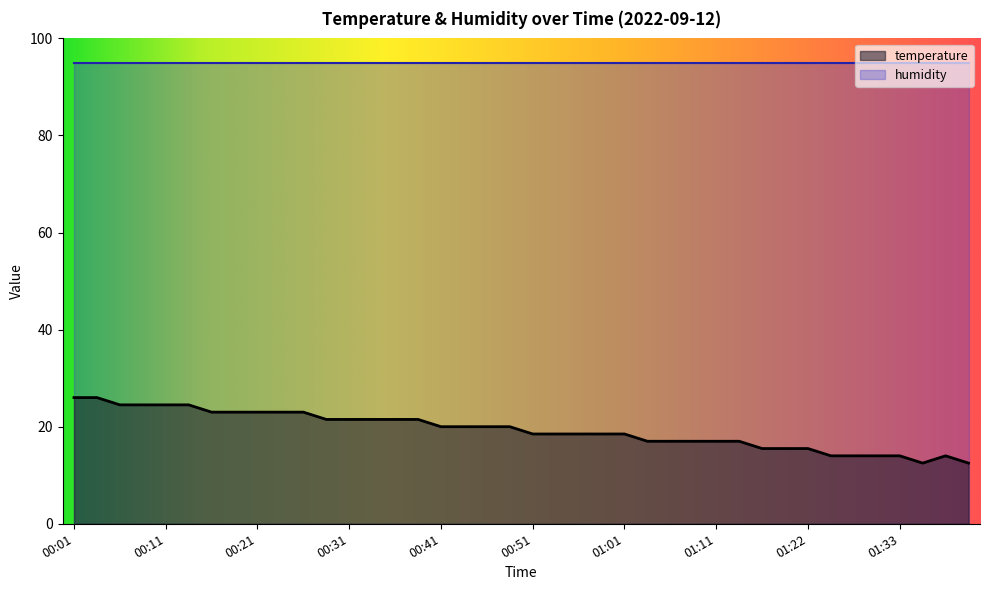

What is the difference between the maximum and minimum values?

13.5